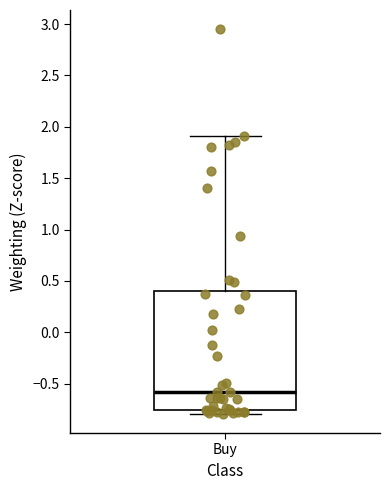

Read this box plot against the y-axis: the position of the median line, the range covered by the box, and the ends of both whiskers. The values are not printed on the chart, so give them approximately, as read against the axis.

median -0.60, box -0.75 to 0.40, whiskers -0.80 to 1.90